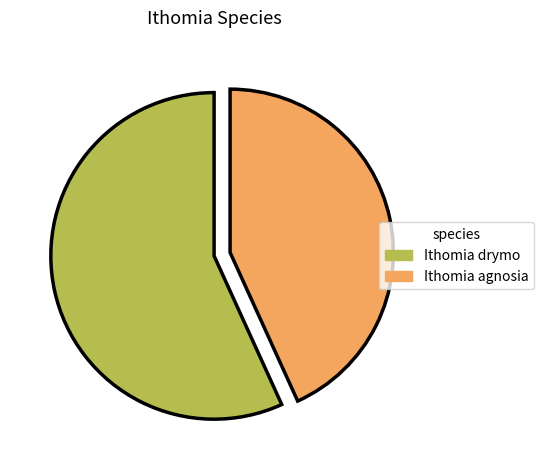

The Ithomia agnosia slice represents 33% of the pie. True or false?

False